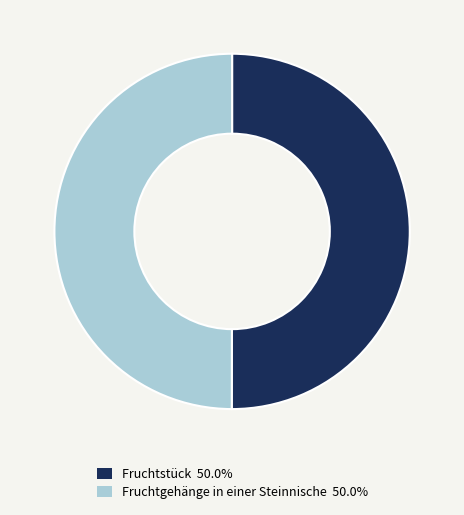

The Fruchtgehänge in einer Steinnische slice represents 50% of the pie. True or false?

True